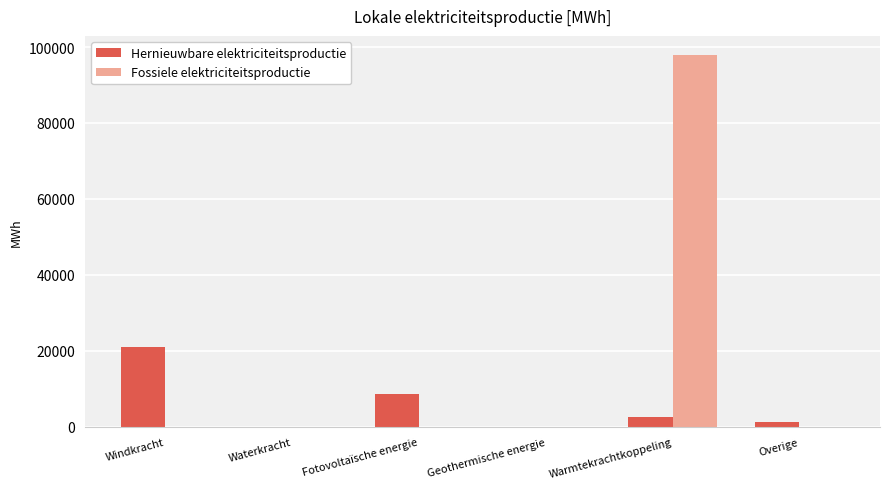

At which category does the chart reach its peak across all series?

Warmtekrachtkoppeling